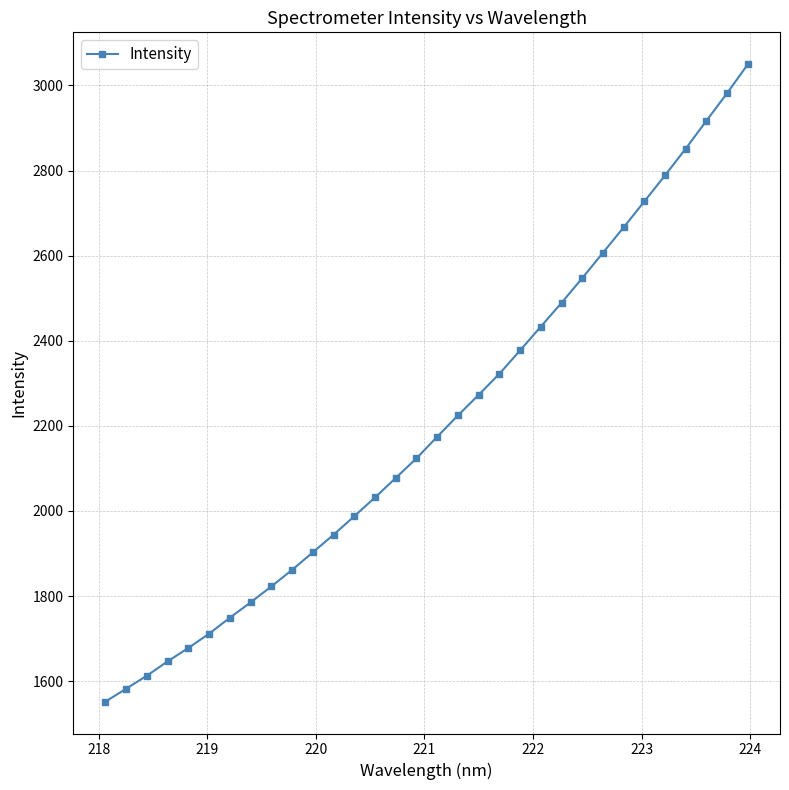

What is the value of the 17th point from the left?

2174.3